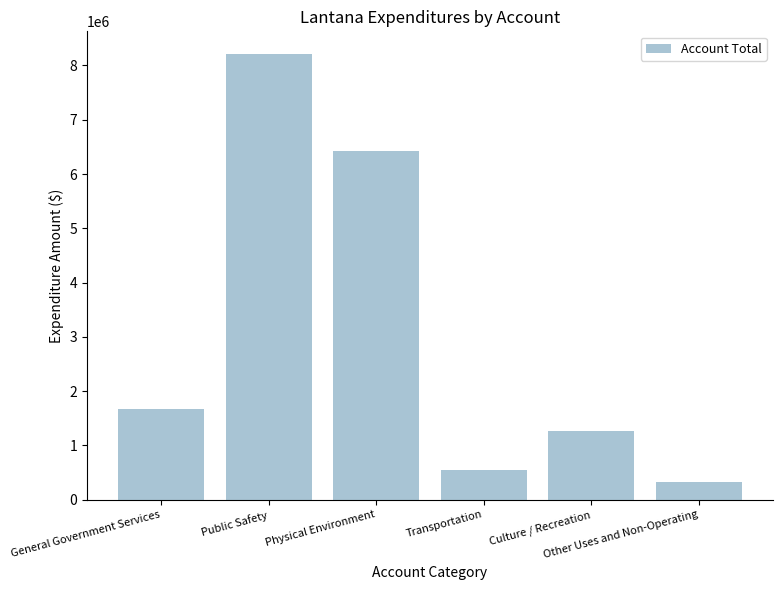

What is the difference between the maximum and minimum values?

7892238